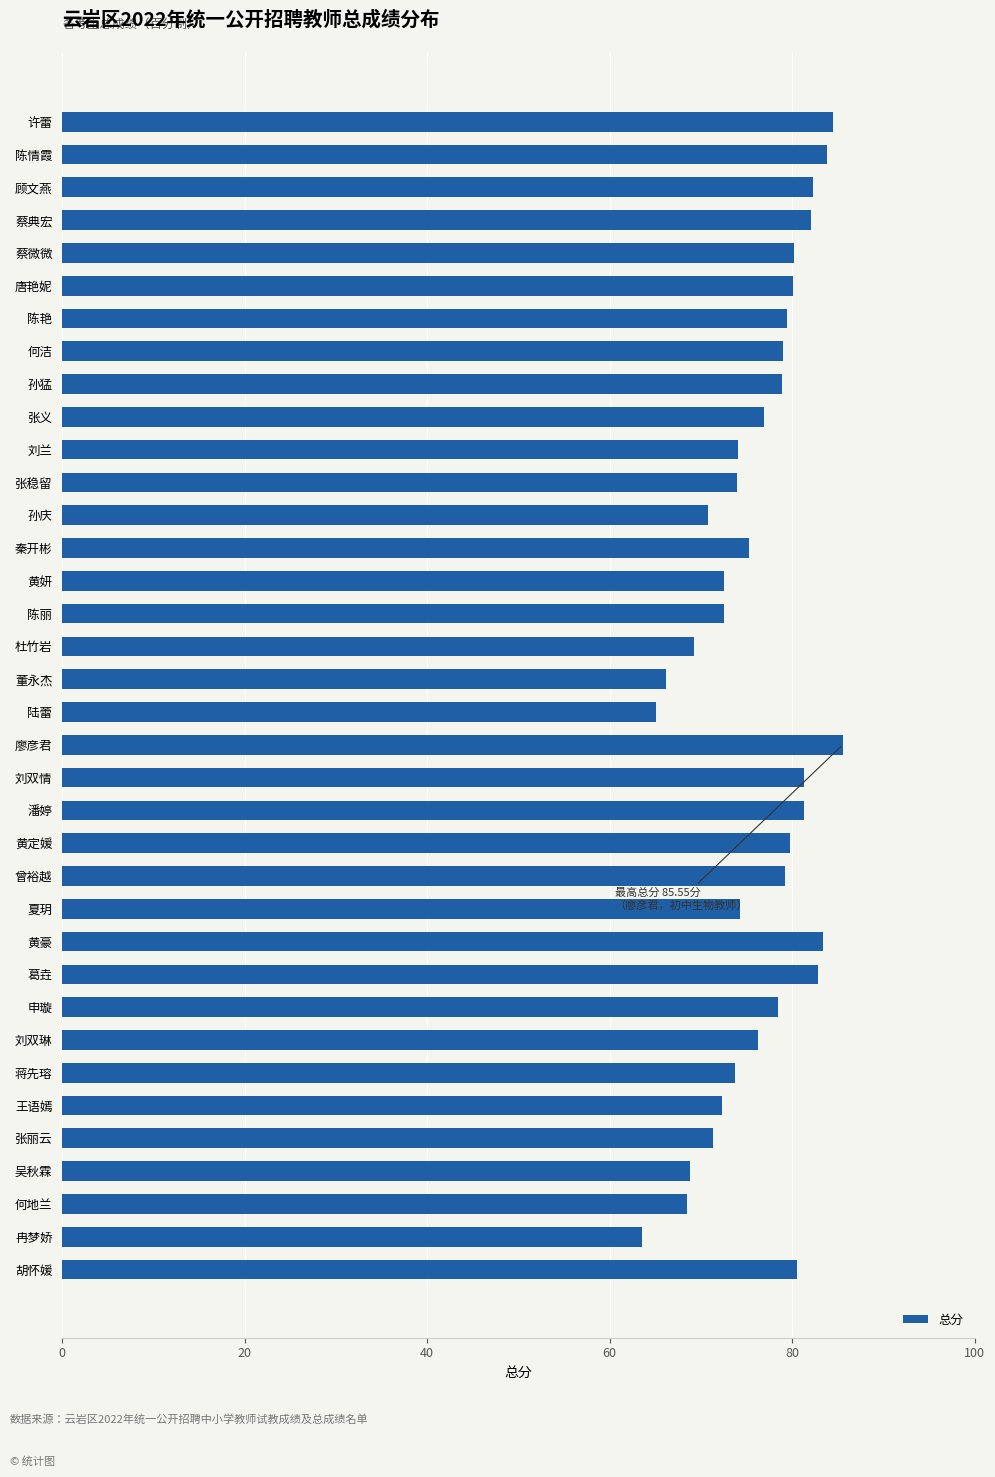

What is the value of the 14th bar from the top?

75.3